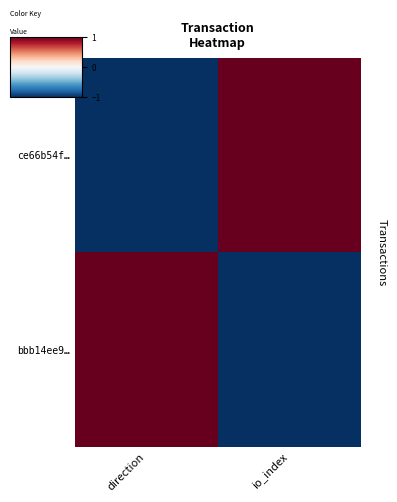

At how many categories does at least one series exceed 0?

2